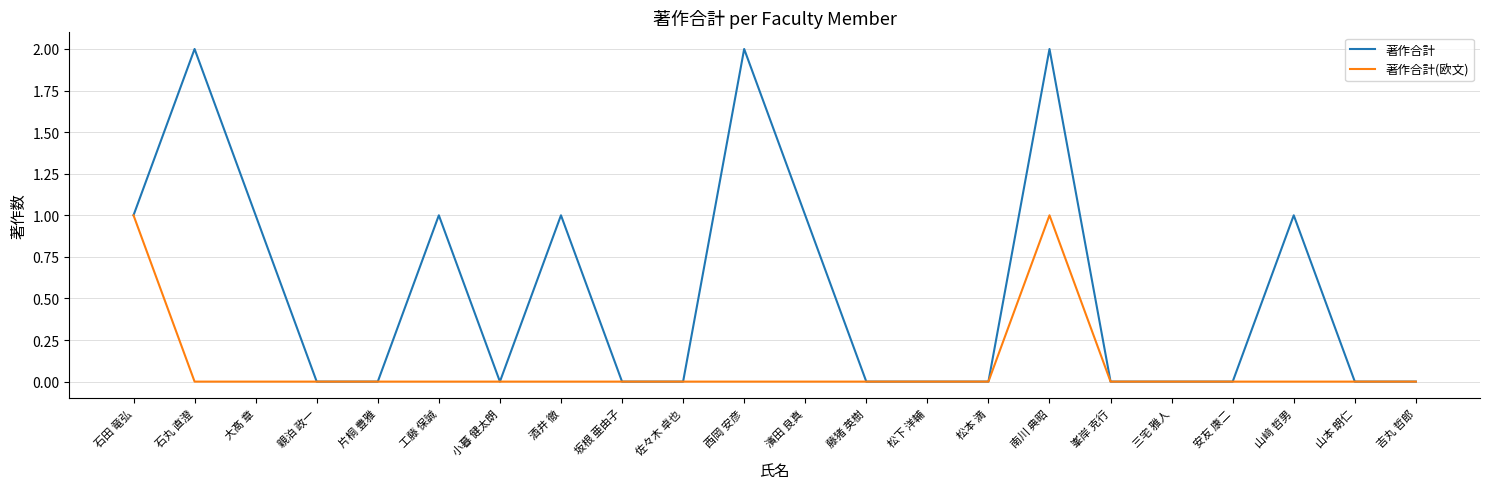

Rank the series by their maximum value, from highest to lowest.

著作合計, 著作合計(欧文)